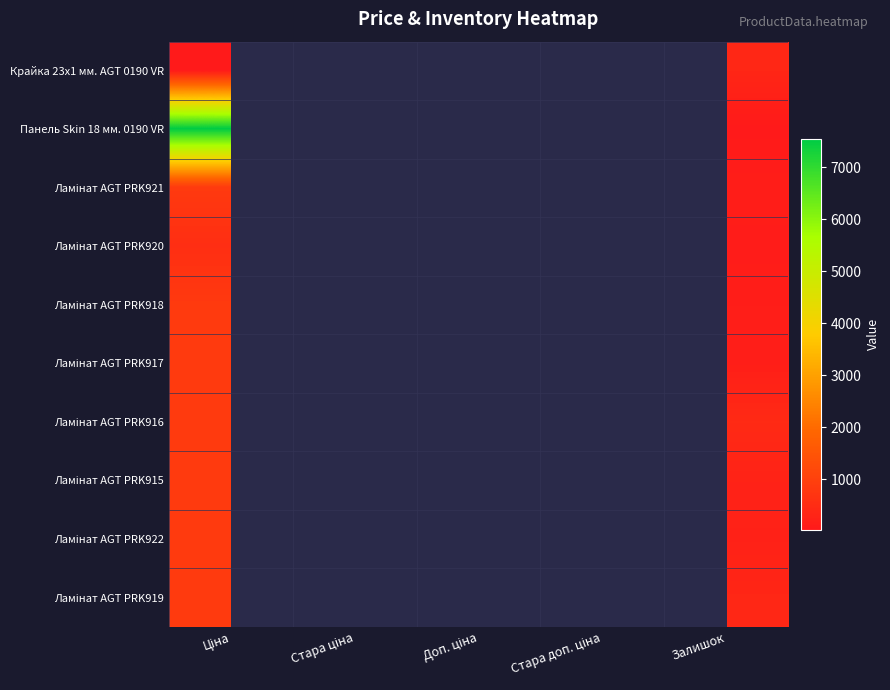

How many values in Ламінат AGT PRK921 are above zero?

3